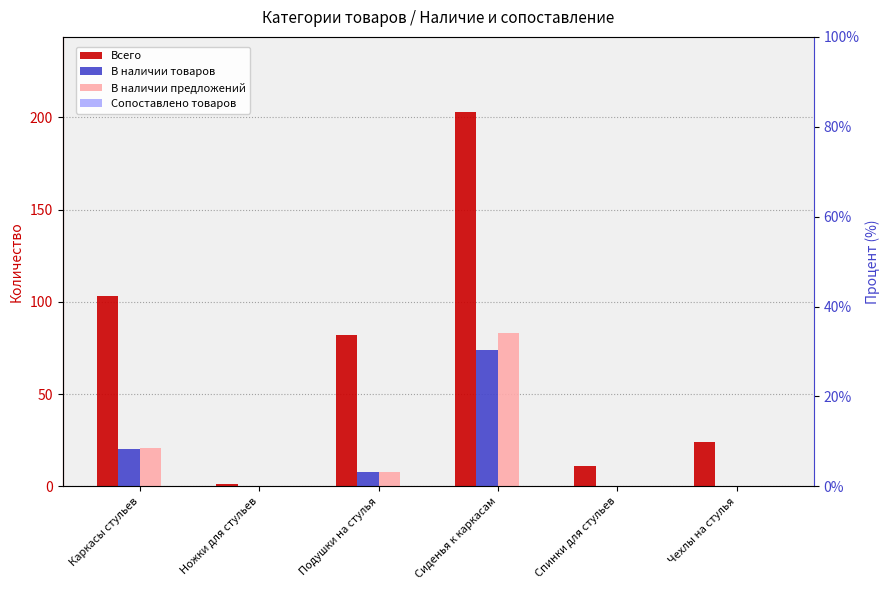

At which label is Всего closest to 102?

Каркасы стульев